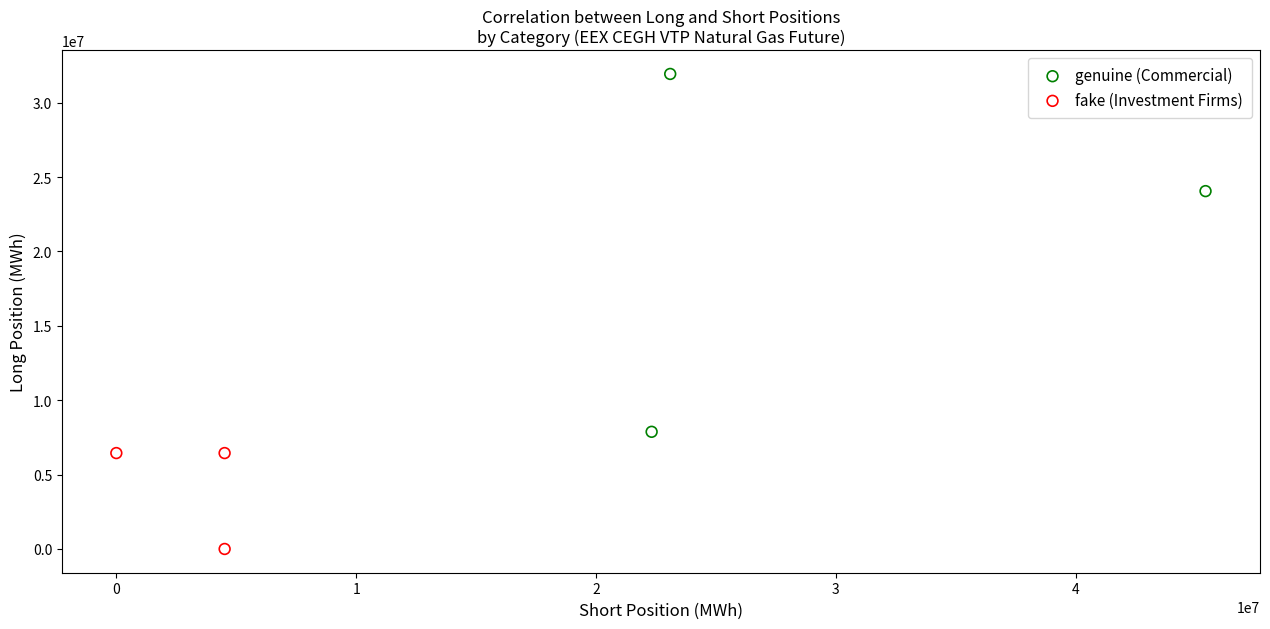

Which series reaches the maximum Y coordinate?

genuine (Commercial)